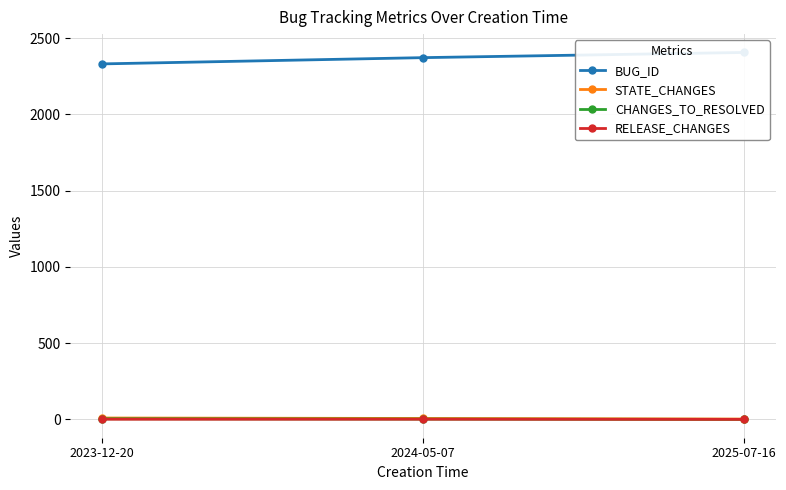

Reading left to right, extract all data points from this chart.

BUG_ID: 2023-12-20=2331	2024-05-07=2372	2025-07-16=2406
STATE_CHANGES: 2023-12-20=9	2024-05-07=6	2025-07-16=2
CHANGES_TO_RESOLVED: 2023-12-20=4	2024-05-07=2	2025-07-16=0
RELEASE_CHANGES: 2023-12-20=1	2024-05-07=1	2025-07-16=0